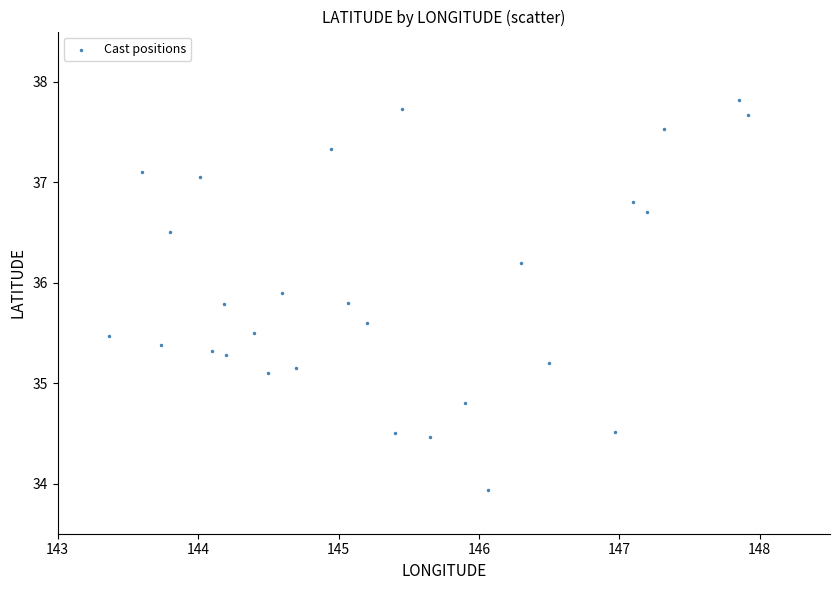

What is the range of Y values (max minus min)?

3.9